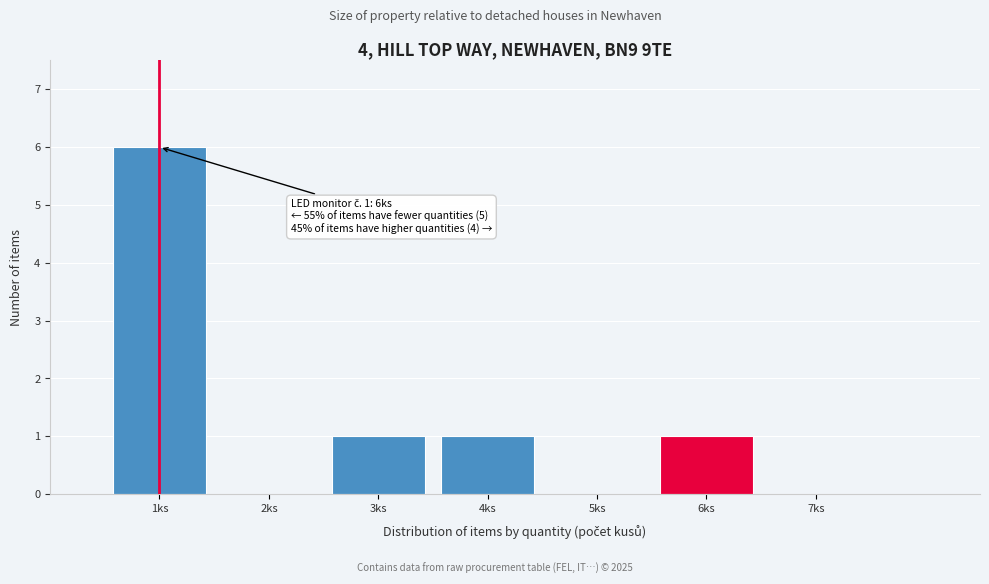

Over which range of the x-axis is the bar tallest?

0.5 to 1.5